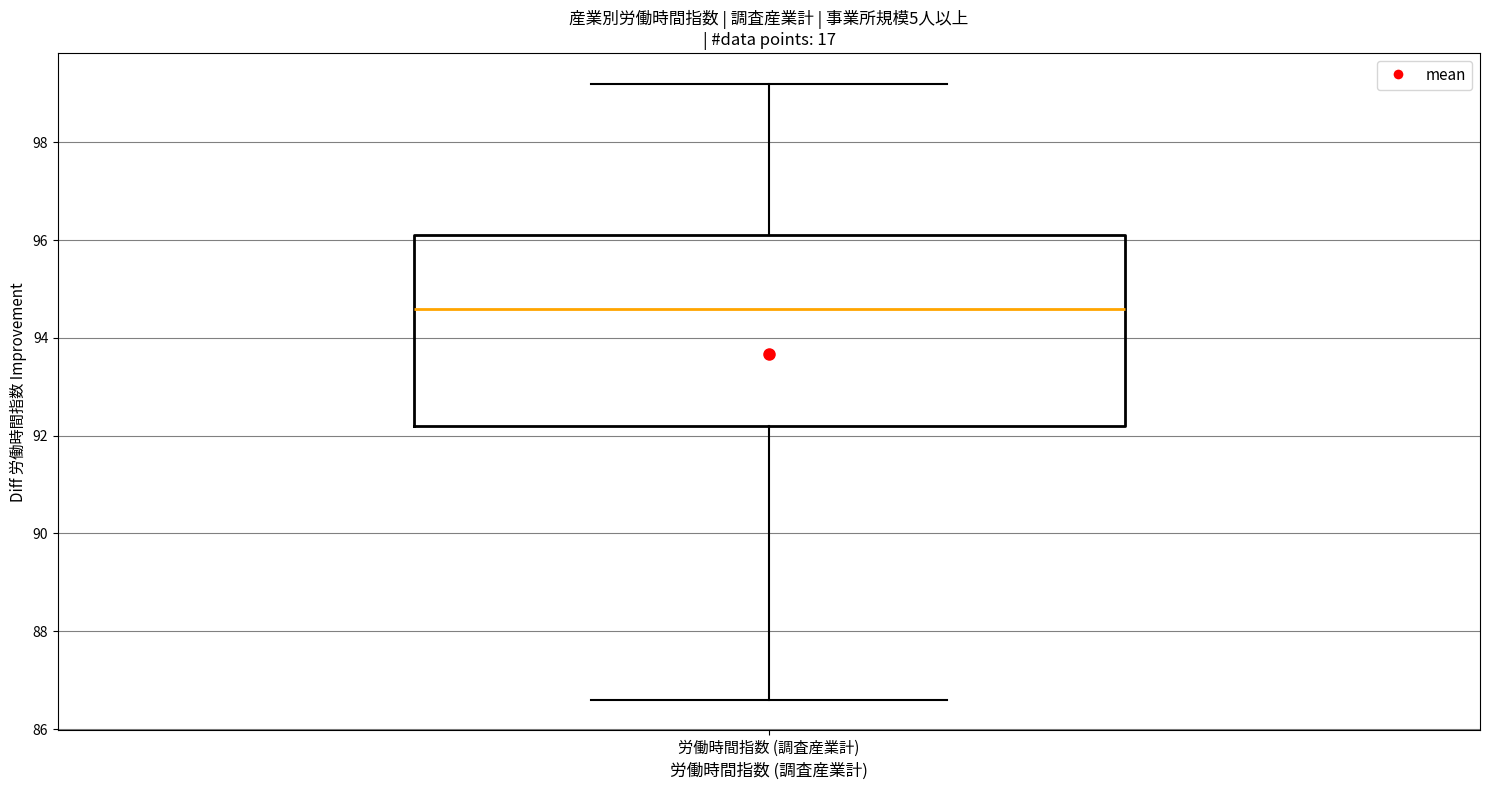

Read this box plot against the y-axis: the position of the median line, the range covered by the box, and the ends of both whiskers. The values are not printed on the chart, so give them approximately, as read against the axis.

median 94.6, box 92.2 to 96.2, whiskers 86.6 to 99.2